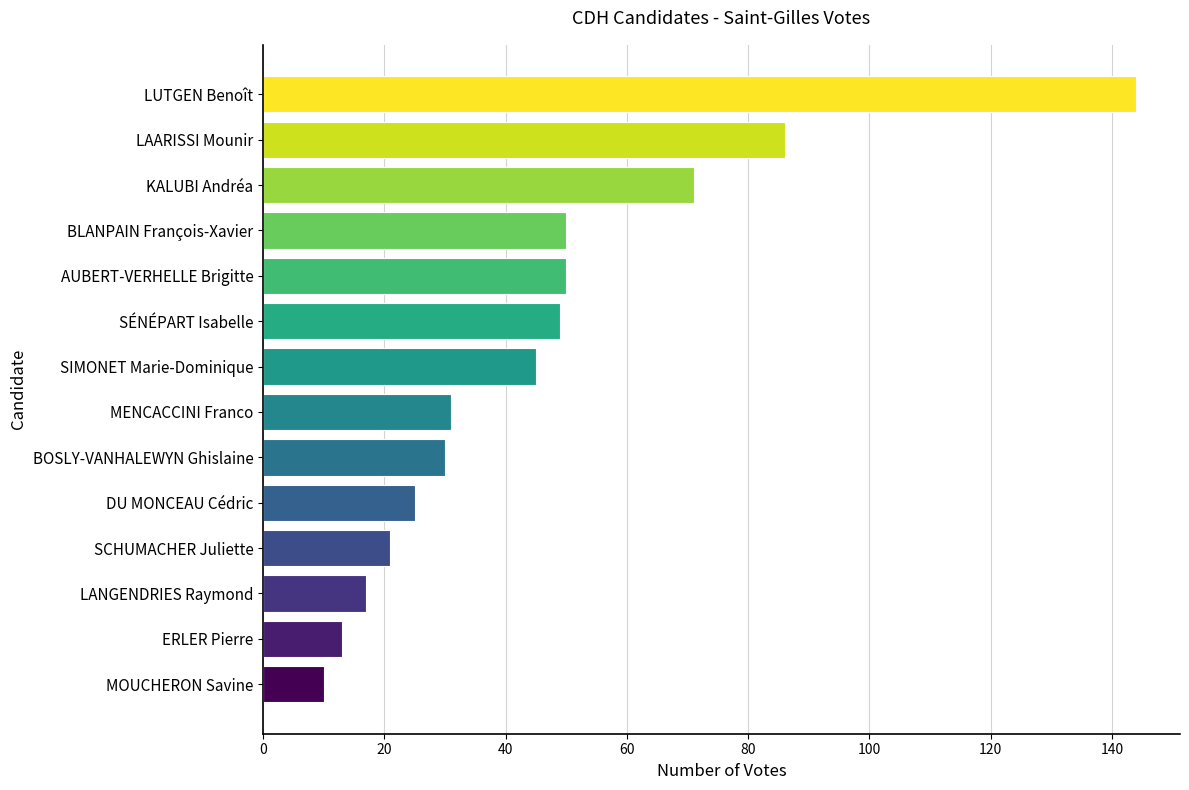

Reading bottom to top, transcribe all the data shown in this chart.

MOUCHERON Savine=10	ERLER Pierre=13	LANGENDRIES Raymond=17	SCHUMACHER Juliette=21	DU MONCEAU Cédric=25	BOSLY-VANHALEWYN Ghislaine=30	MENCACCINI Franco=31	SIMONET Marie-Dominique=45	SÉNÉPART Isabelle=49	AUBERT-VERHELLE Brigitte=50	BLANPAIN François-Xavier=50	KALUBI Andréa=71	LAARISSI Mounir=86	LUTGEN Benoît=144